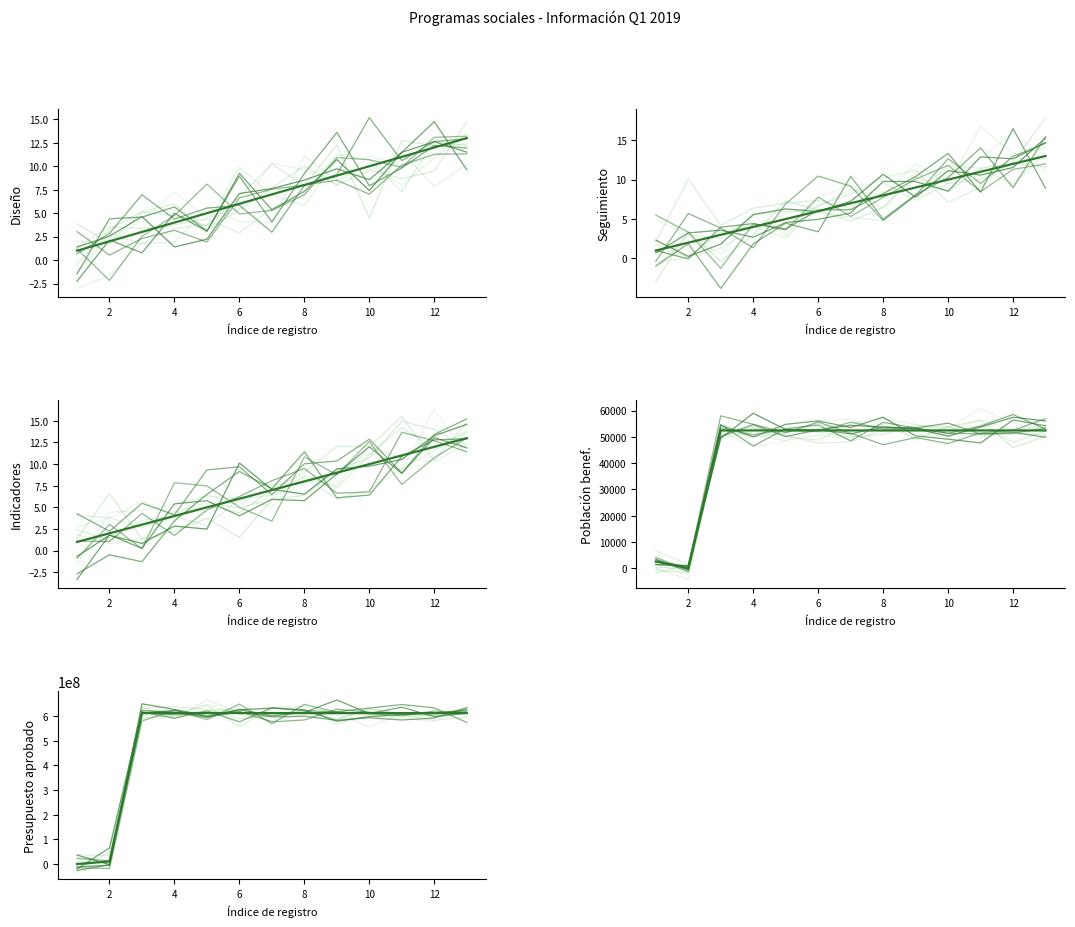

Does the chart display data point markers on the line(s)?

No